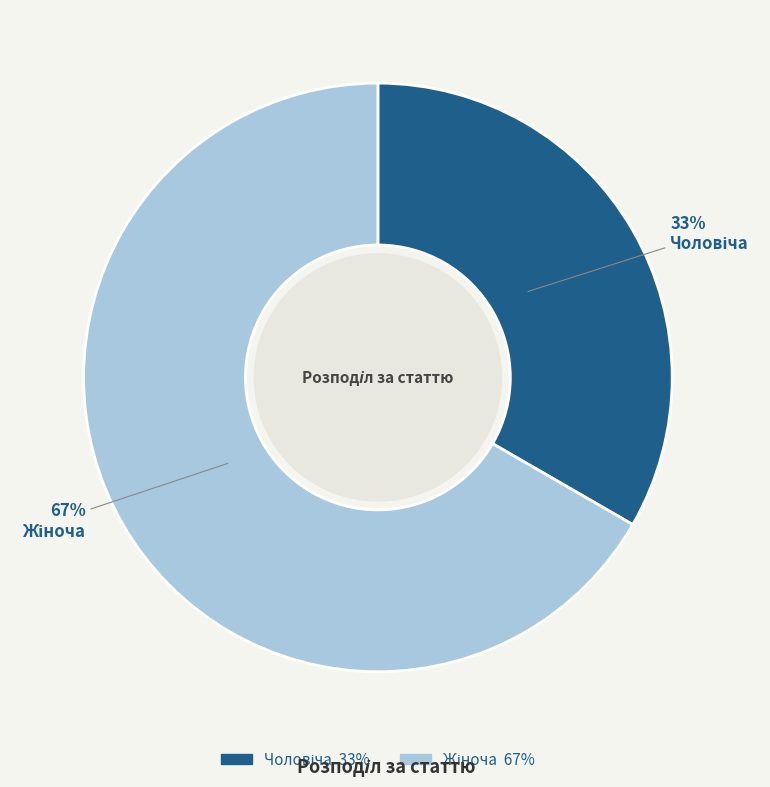

How many slices are in this pie chart?

2